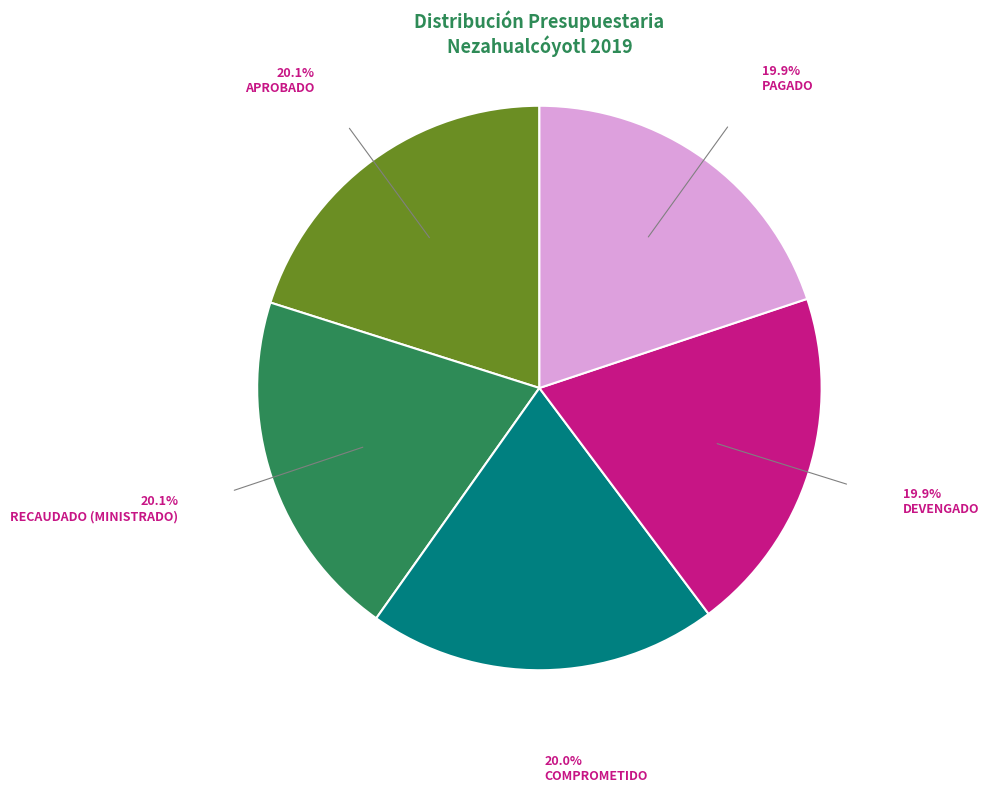

Is there any slice that represents more than half of the pie?

No